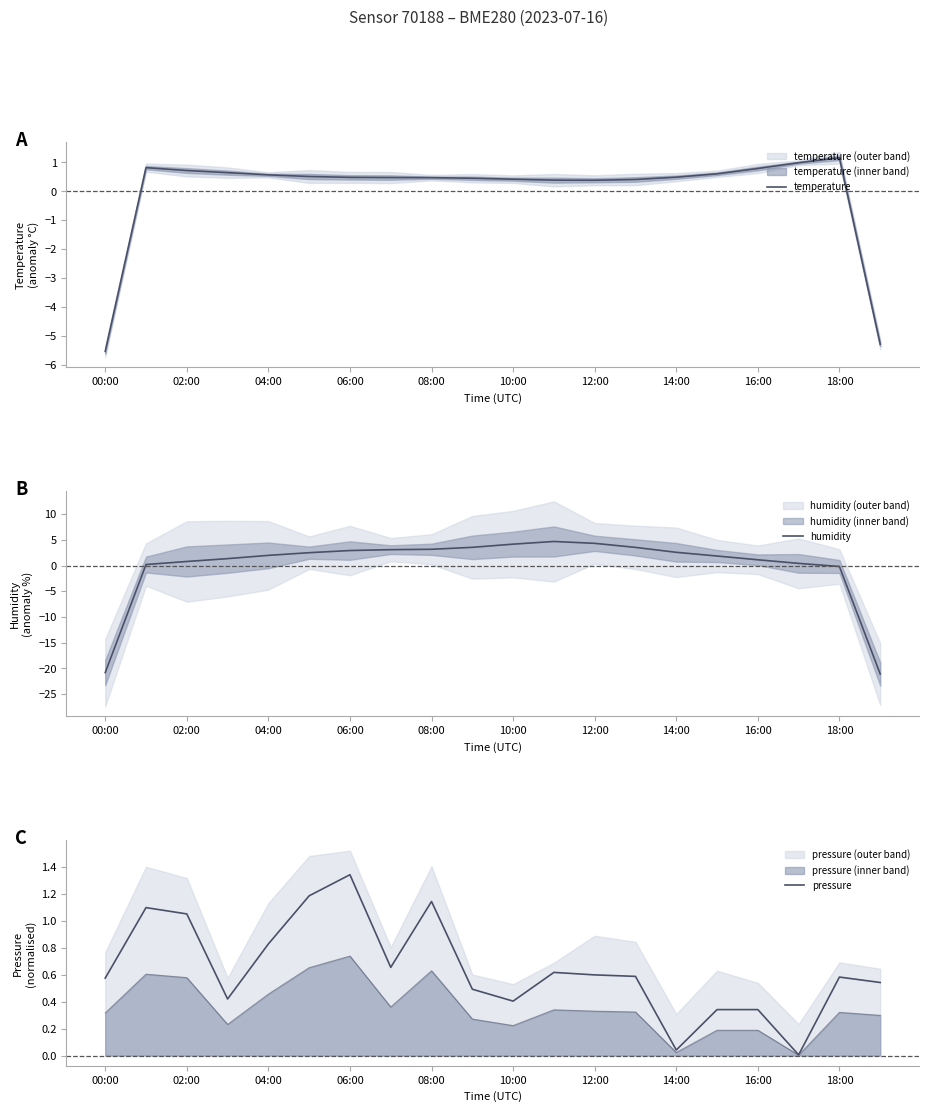

True or false: temperature has more than 2 interior local peaks.

False